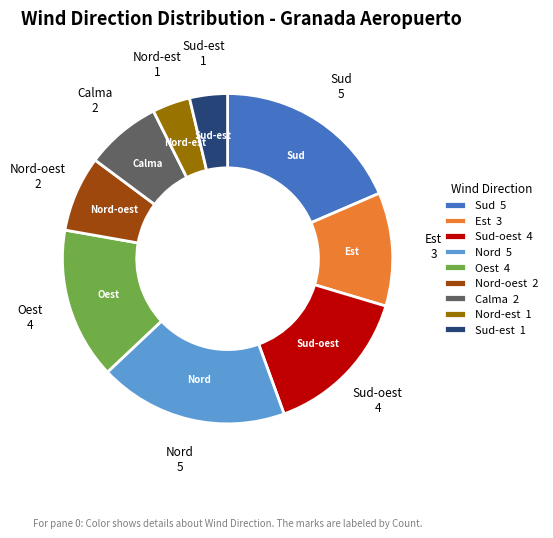

Is it true that Nord 5 is 19% of the pie?

True